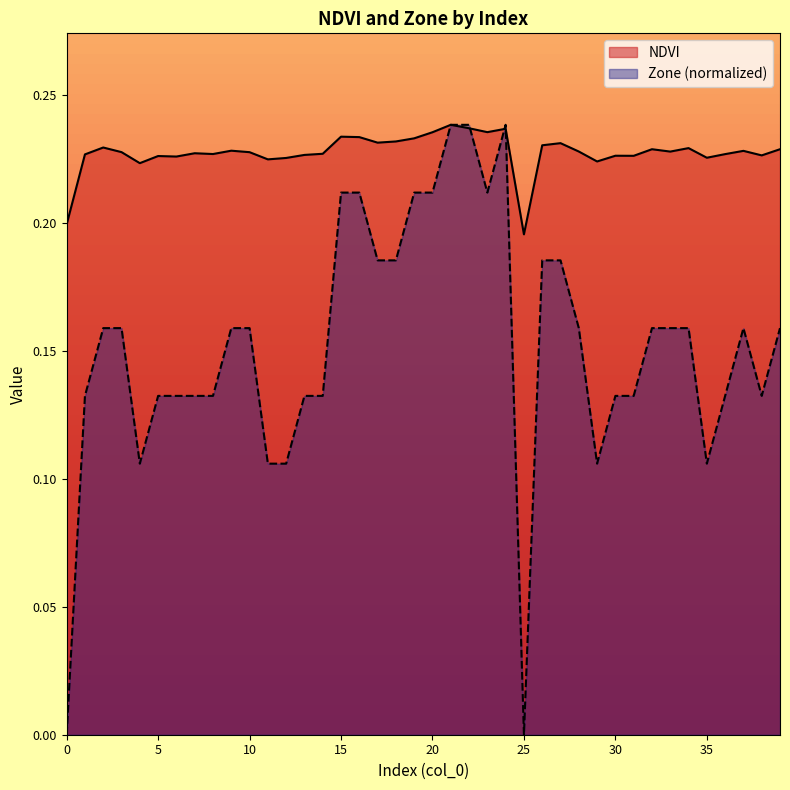

The value of Zone (normalized) at 30 is 0.2. True or false?

False